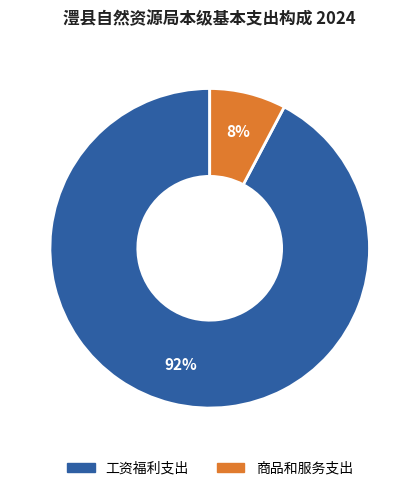

Rank the categories by value from highest to lowest.

工资福利支出, 商品和服务支出